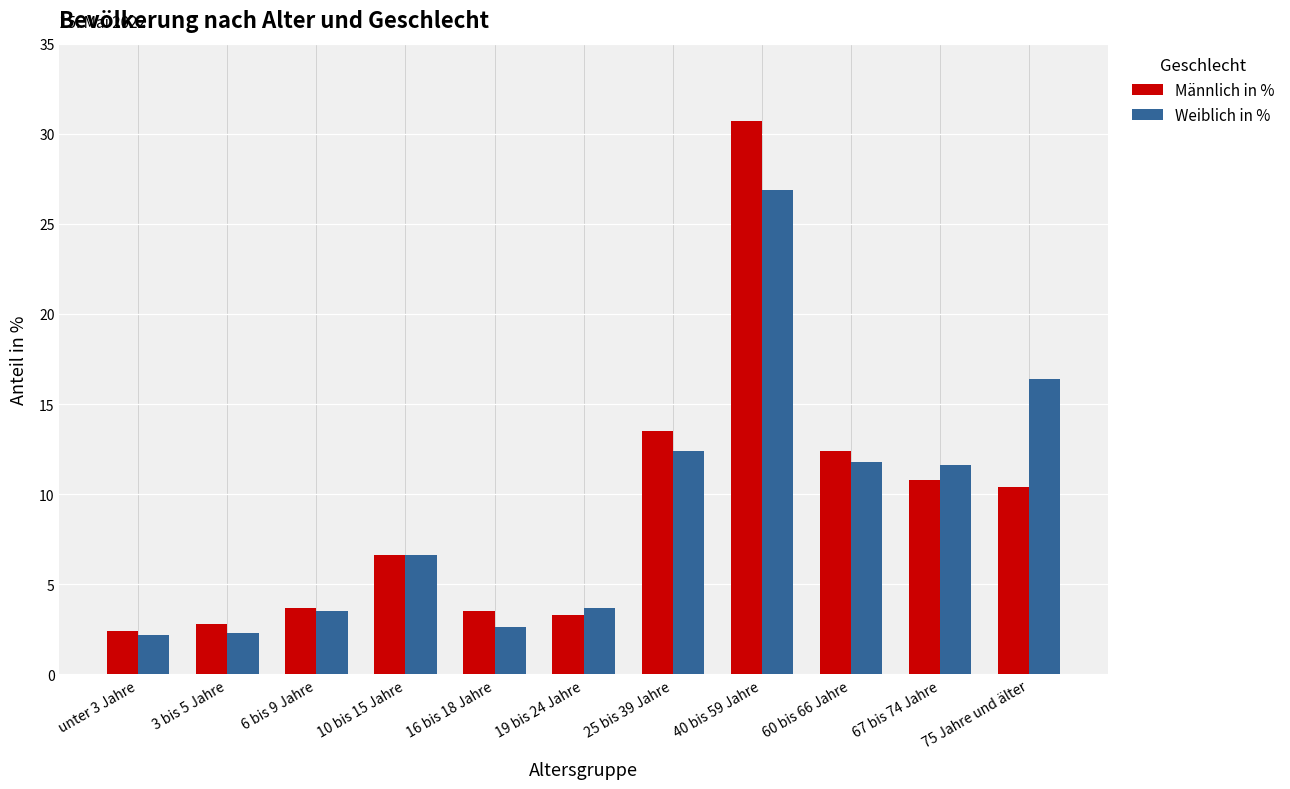

What is the average value of the Weiblich in % series?

9.1